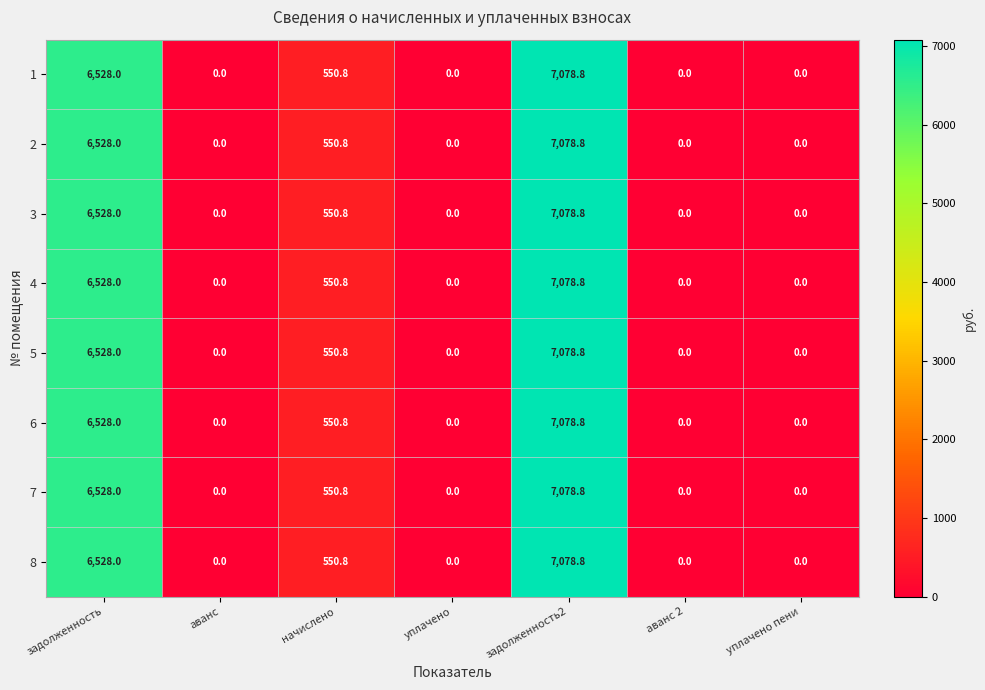

Is it true that 4 equals 3742.0 at задолженность2?

False